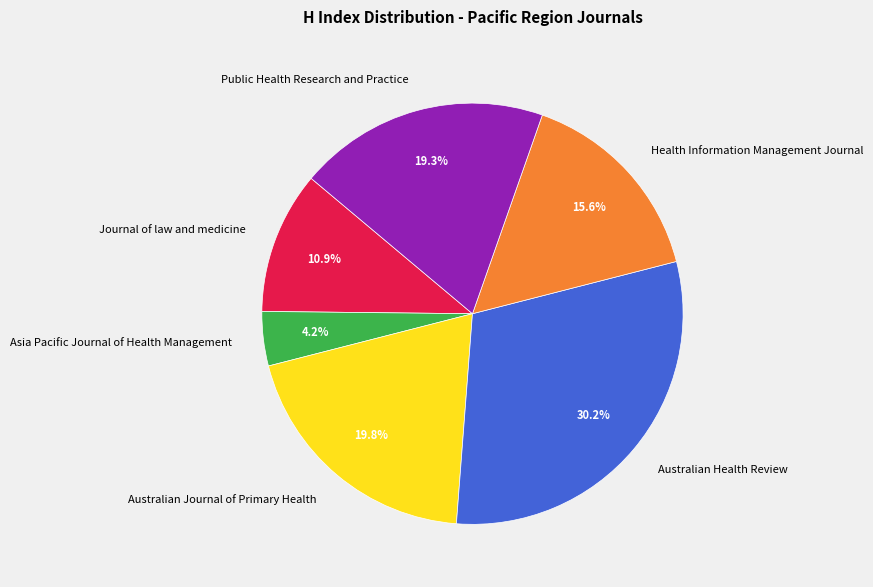

Between Asia Pacific Journal of Health Management and Australian Journal of Primary Health, which is larger?

Australian Journal of Primary Health